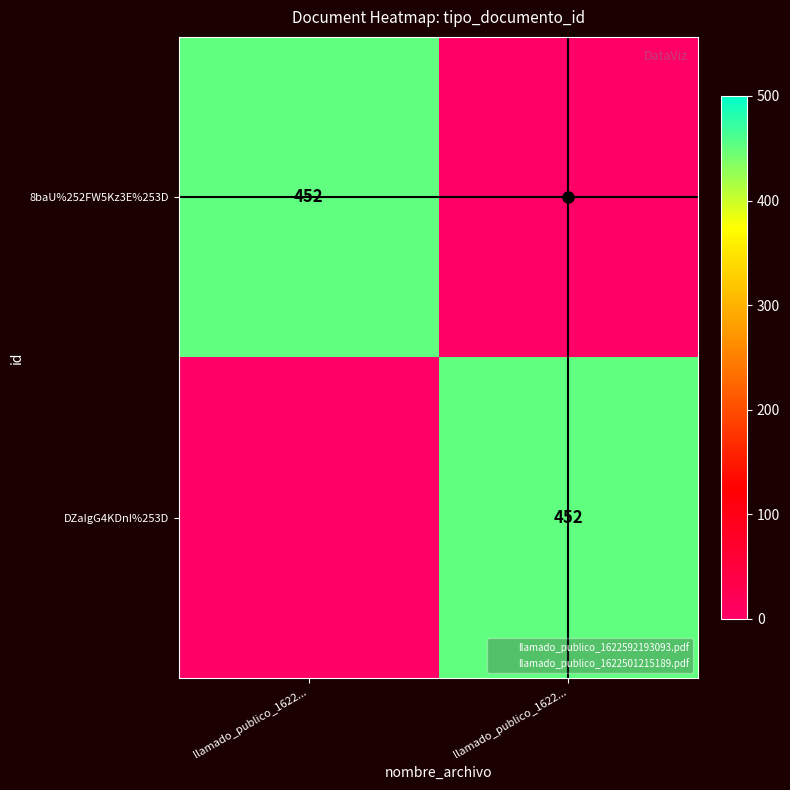

What is the average value of the 8baU%252FW5Kz3E%253D series?

226